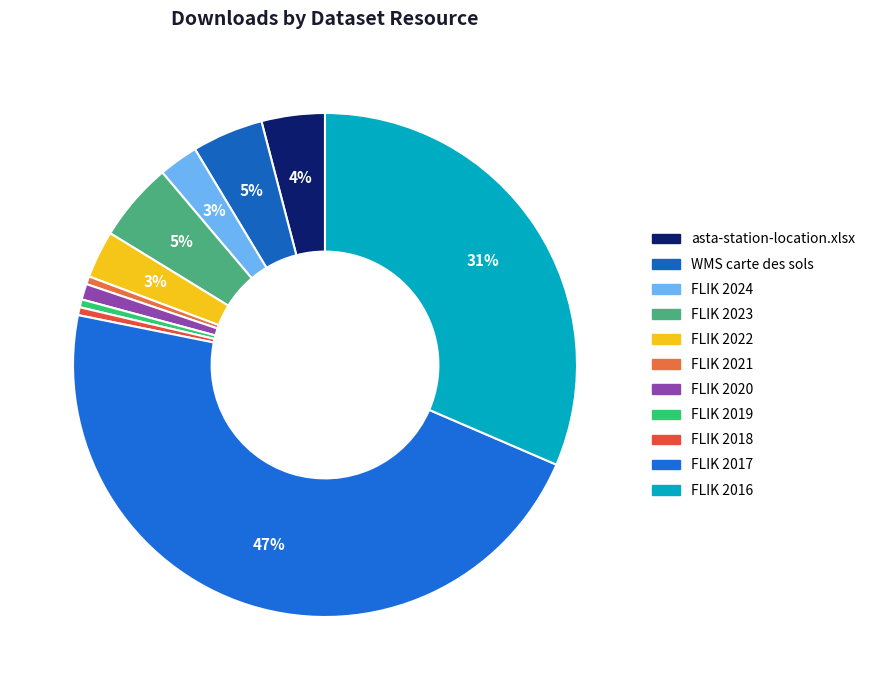

Count the number of slices in the pie.

11